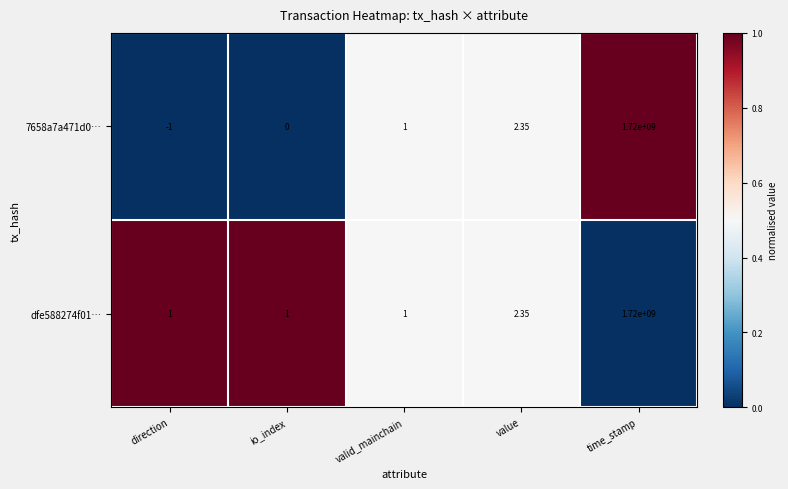

Where is dfe588274f01… nearest to the value 860000000?

value